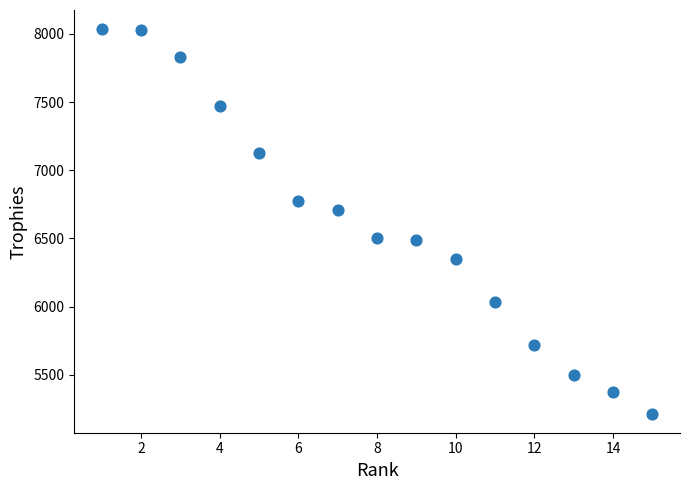

What Y value in the scatter plot is closest to 6625?

6705